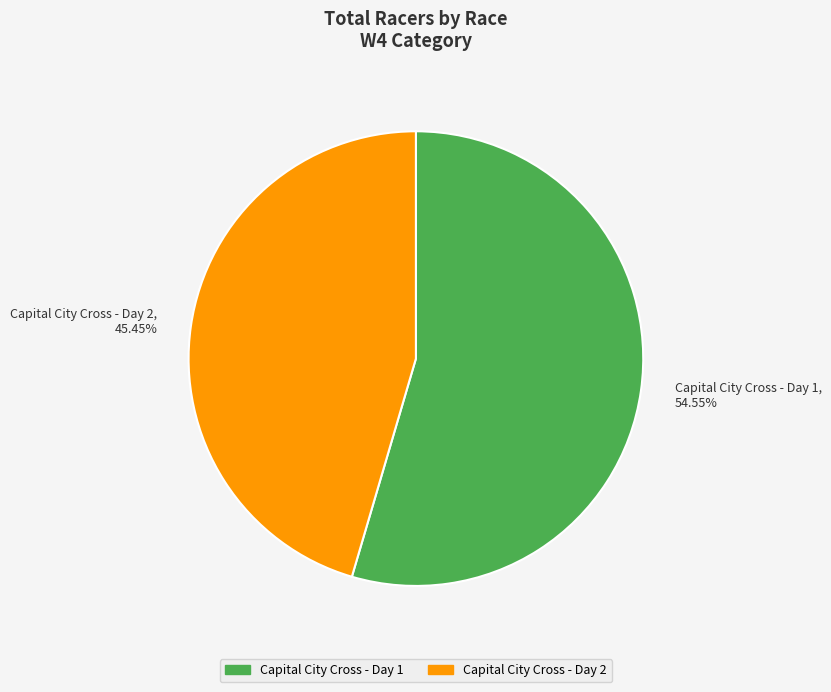

How many segments does this pie chart have?

2